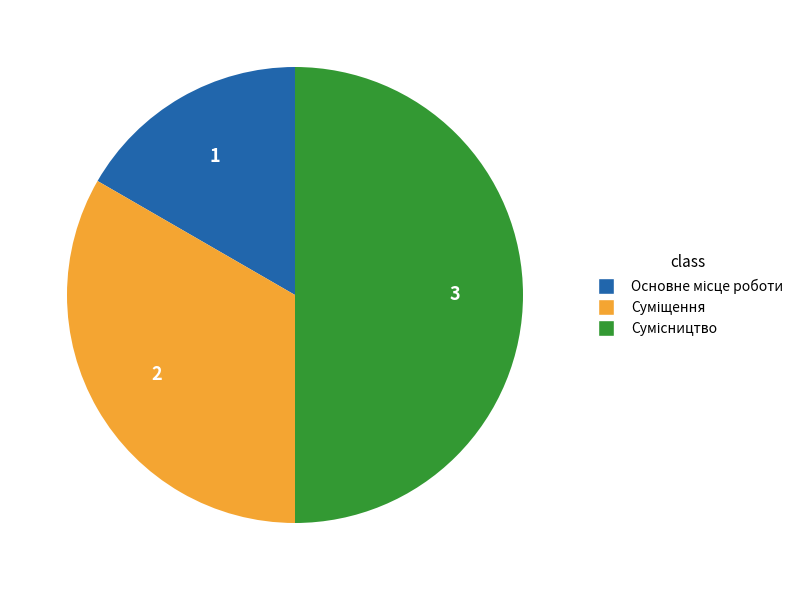

To the nearest percent, what percentage of the pie is Основне місце роботи?

17%